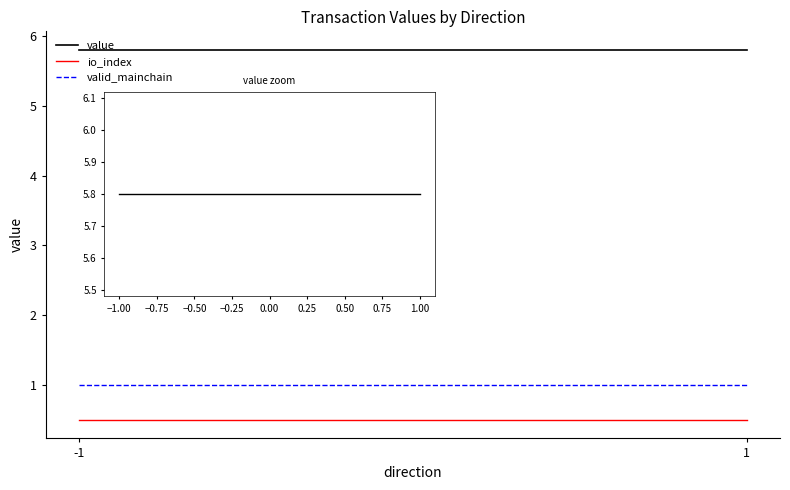

What is the sum of all valid_mainchain values?

2.0